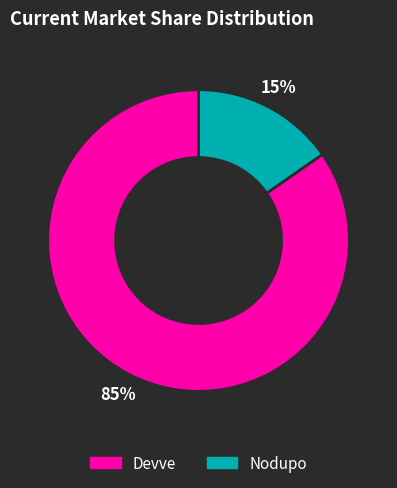

Between Nodupo and Devve, which is larger?

Devve